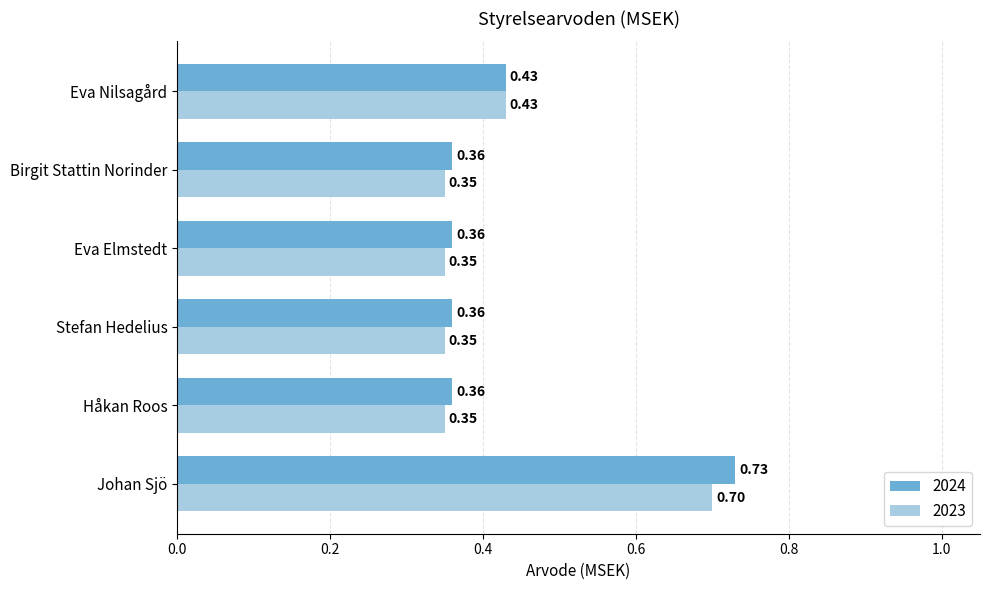

What is the sum of the 2023 values at Eva Nilsagård and Stefan Hedelius?

0.8